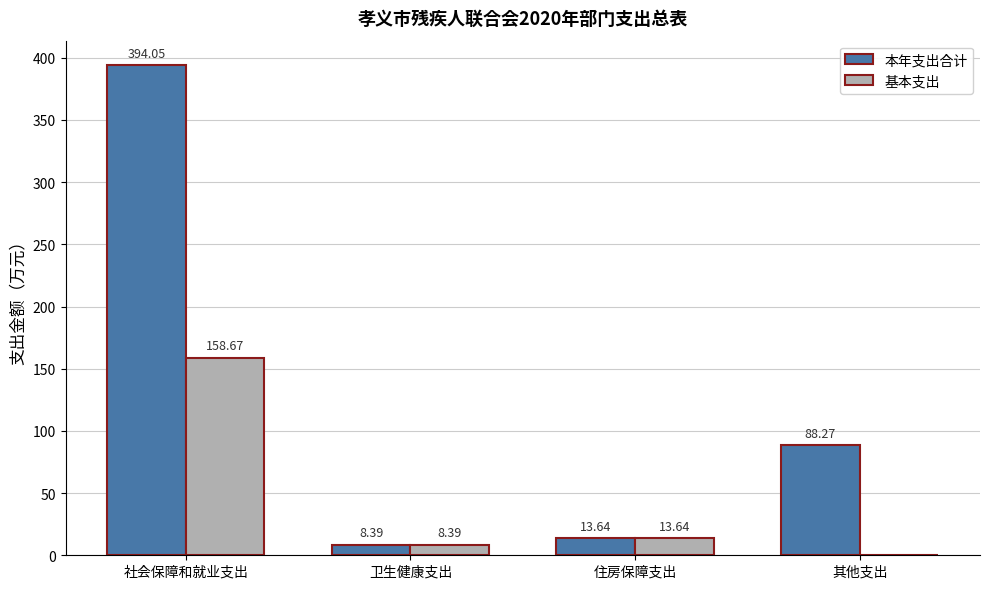

Between 社会保障和就业支出 and 住房保障支出, which series saw the biggest shift?

本年支出合计